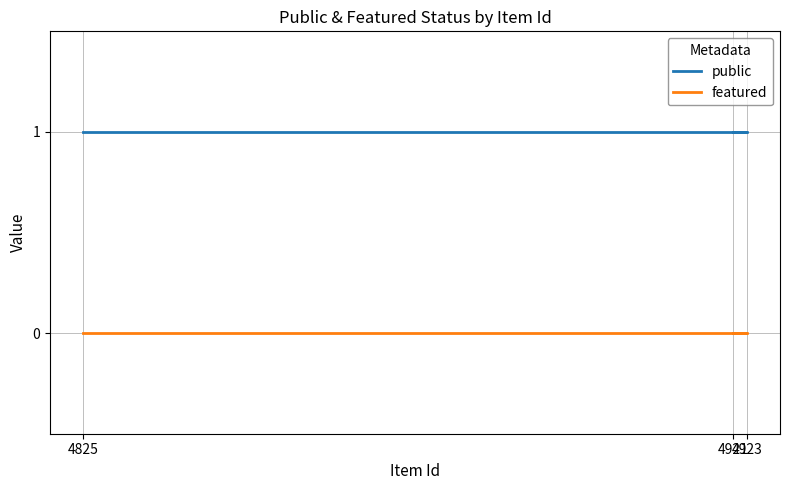

At how many categories does at least one series exceed 0?

3